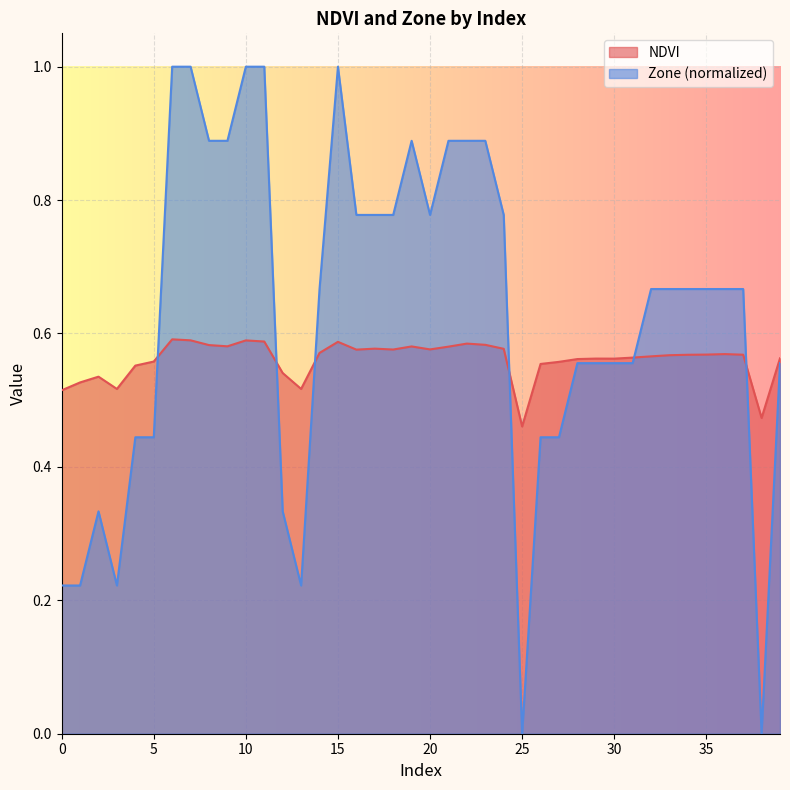

What is the value of the Zone point at the 24th from the left?

0.9